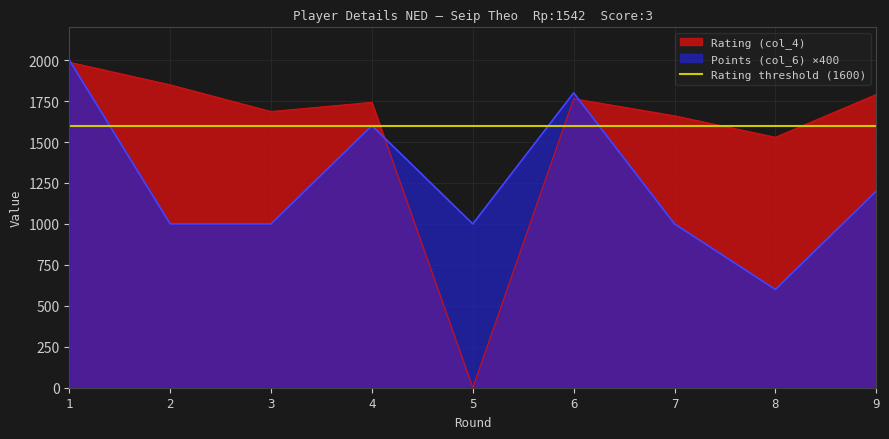

At which category is the sum across all series the highest?

1